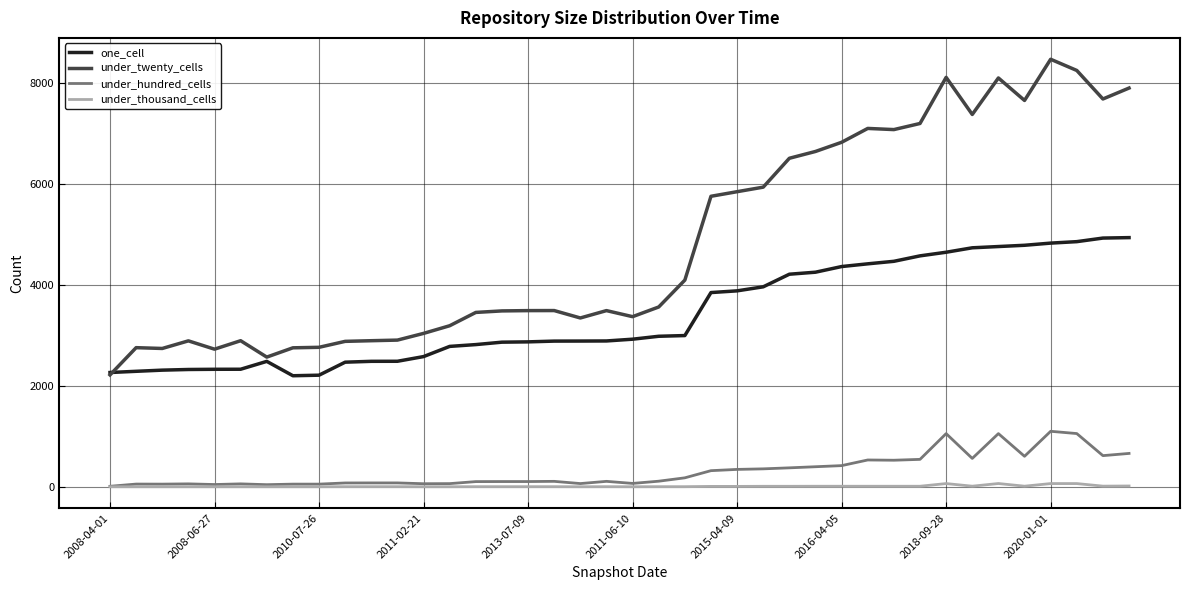

What is the highest value of the one_cell series?

4942